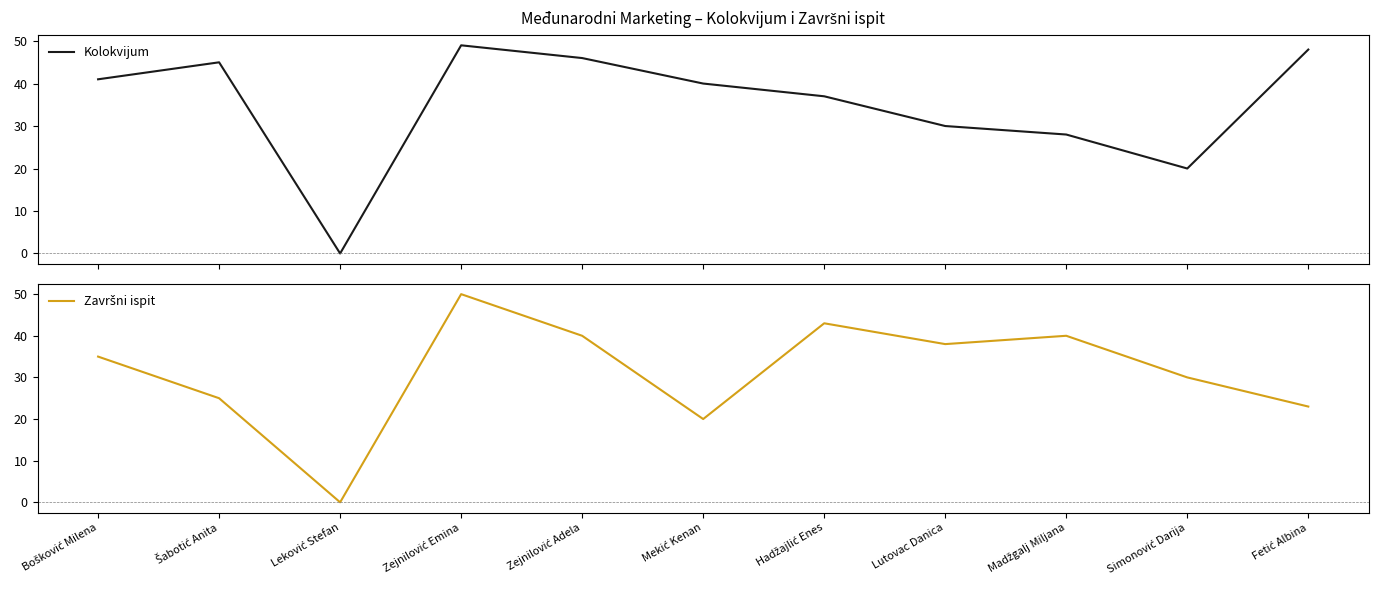

Between which two adjacent categories do Završni ispit and Kolokvijum first intersect?

Zejnilović Emina and Zejnilović Adela